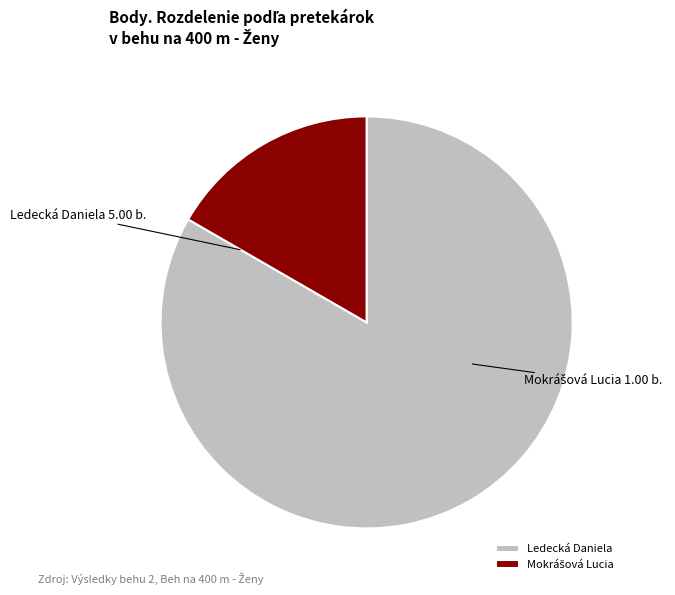

Is there a majority slice in this chart?

Yes